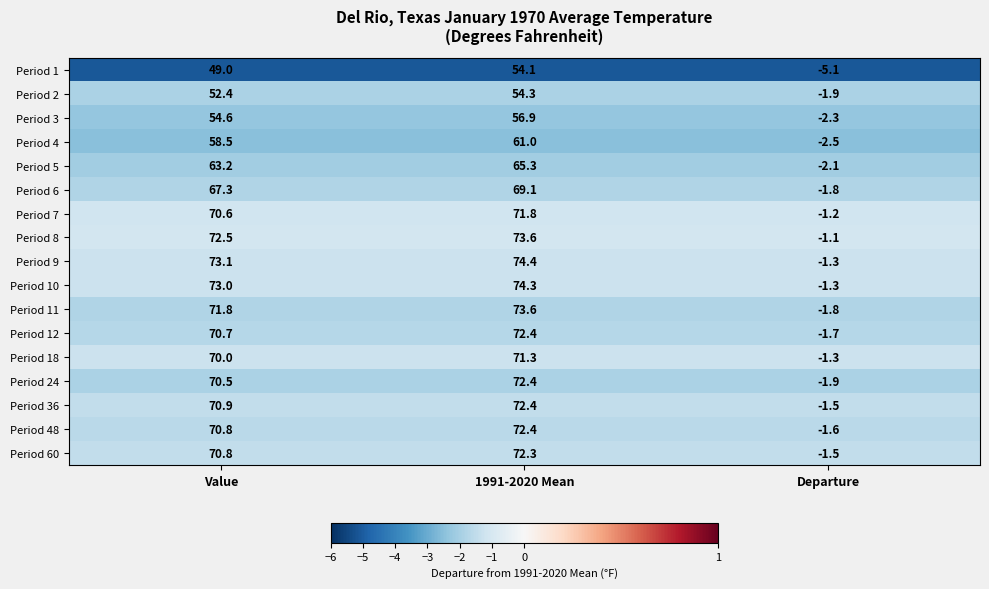

What is the smallest value displayed?

-5.1